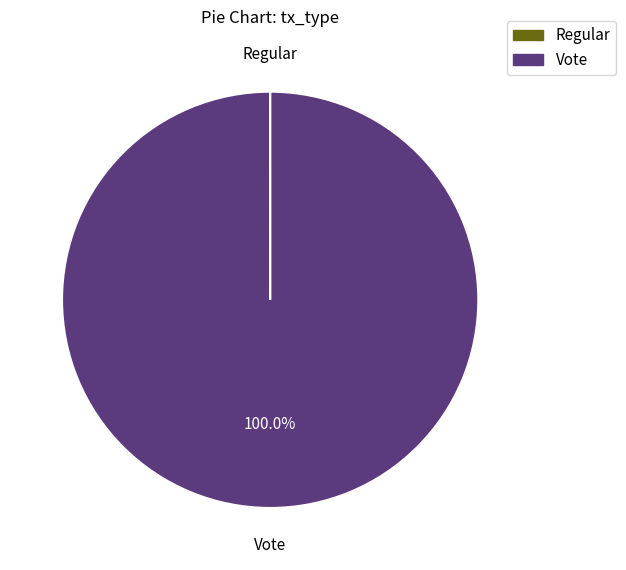

Which slice is the largest?

Vote